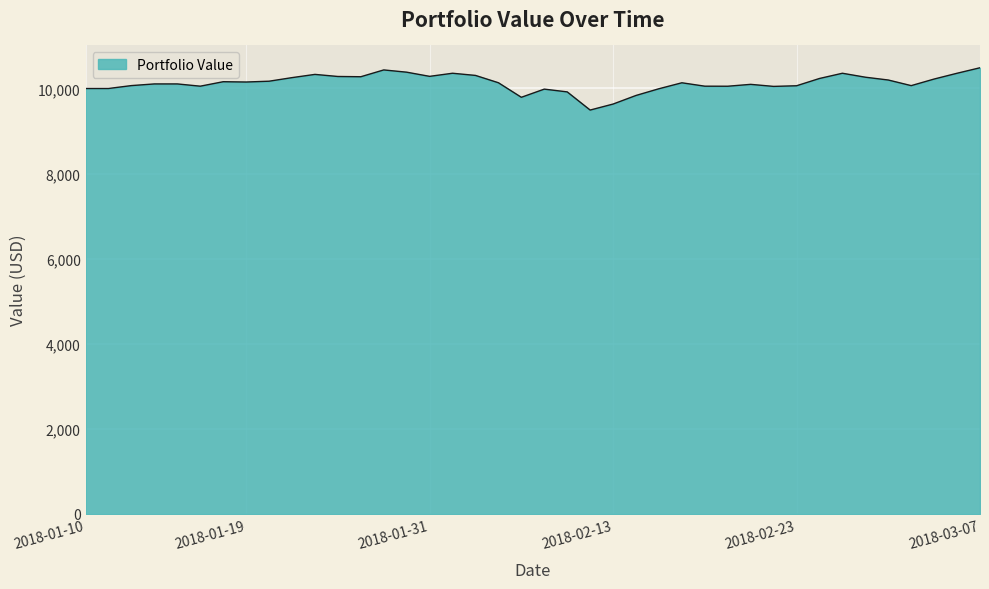

What is the average value?

10129